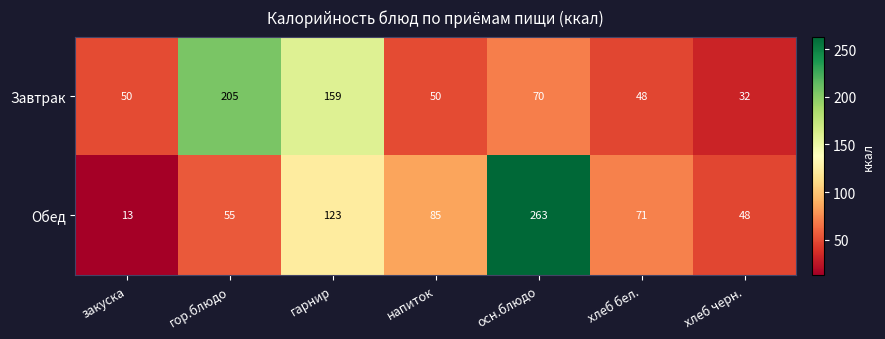

What is the difference between the Обед values at хлеб бел. and закуска?

58